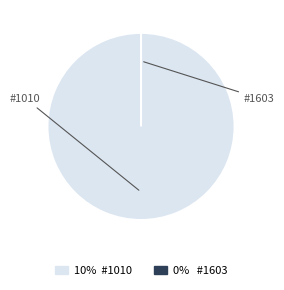

How many slices are in this pie chart?

2